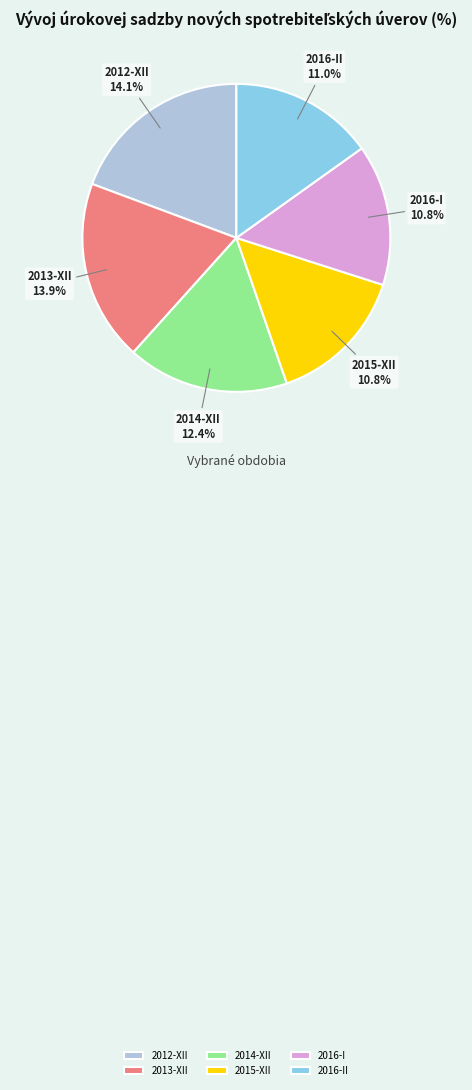

Which slice is the smallest?

2015-XII